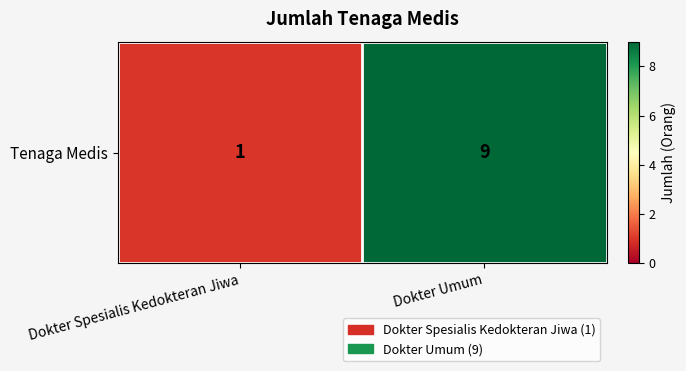

What is the difference between the maximum and minimum values?

8